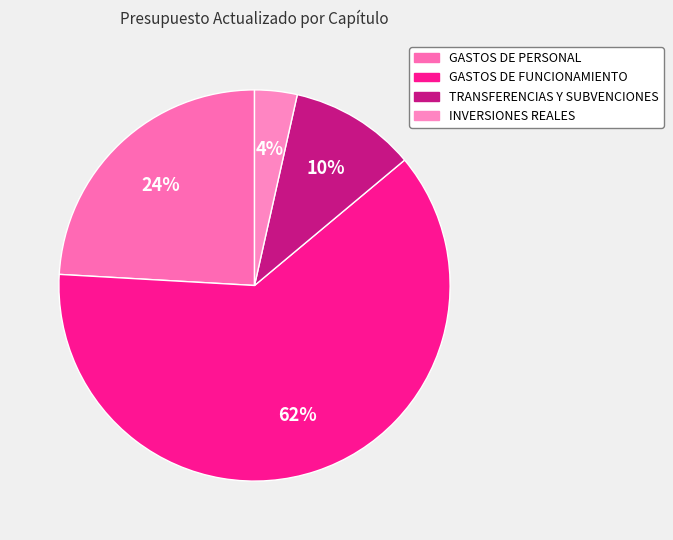

To the nearest percent, what is the average slice percentage?

25%